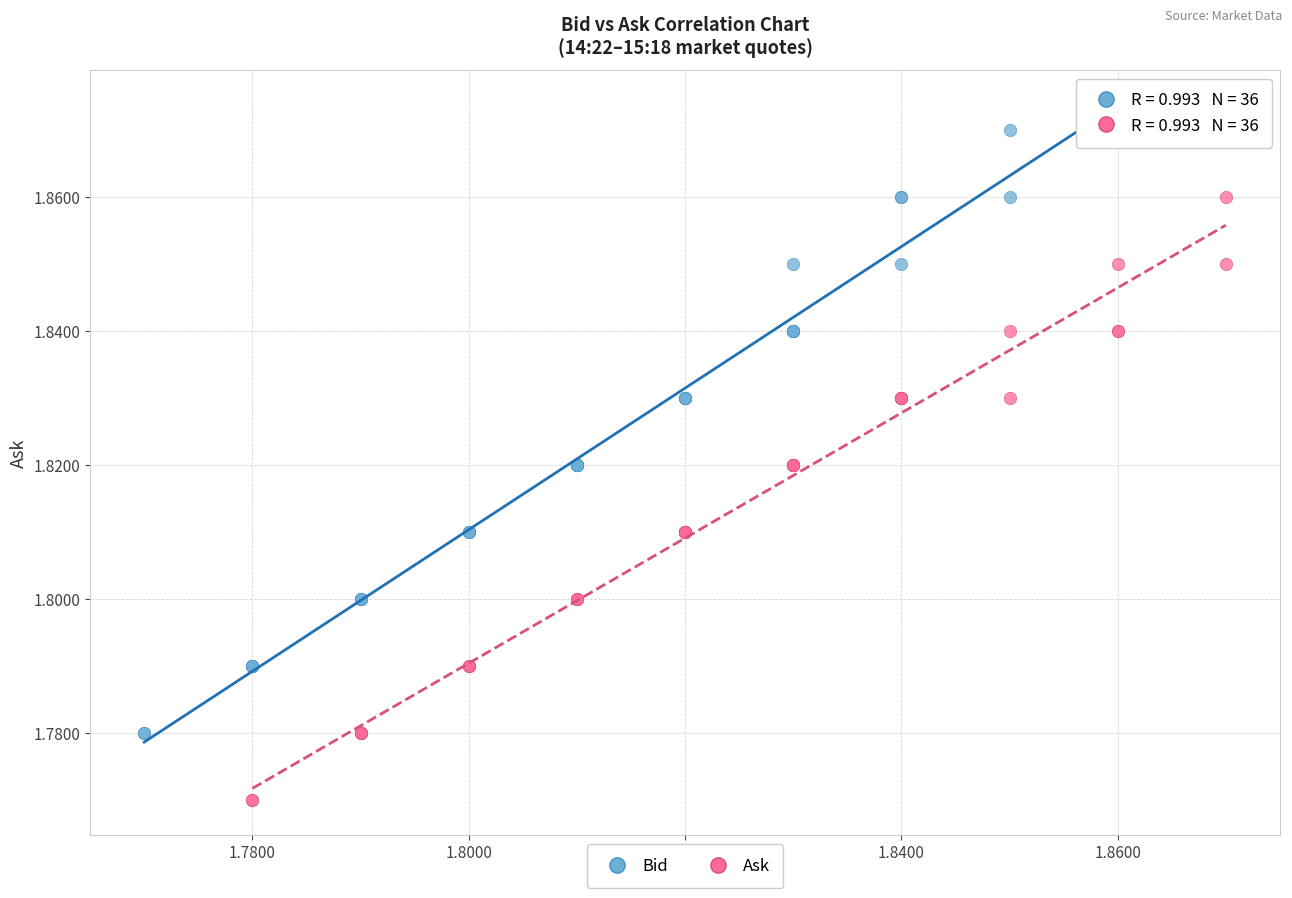

Which series reaches the maximum Y coordinate?

Bid